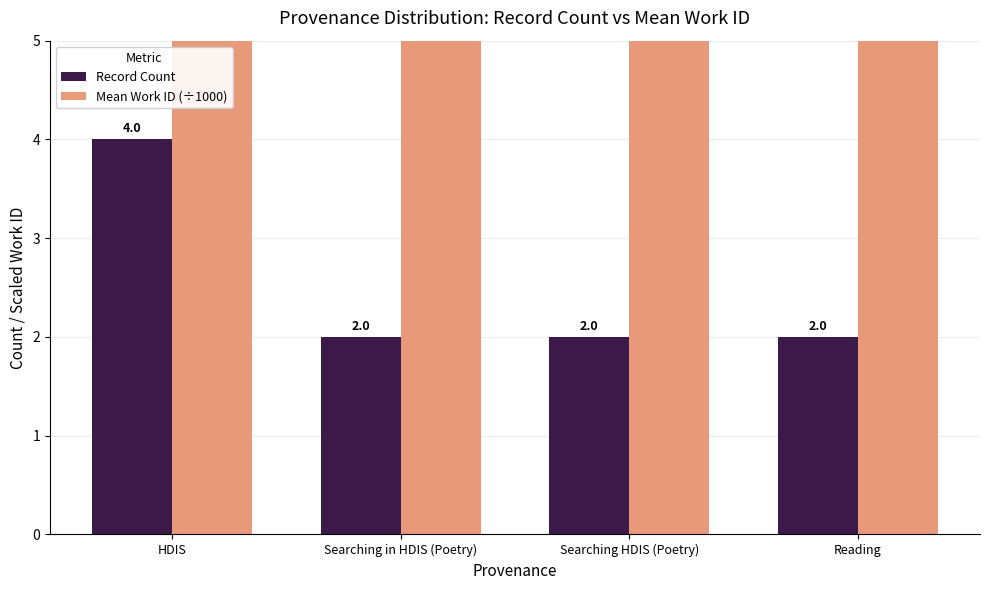

Is the value of Record Count at Reading greater than the value of Mean Work ID (÷1000) at Searching HDIS (Poetry)?

No